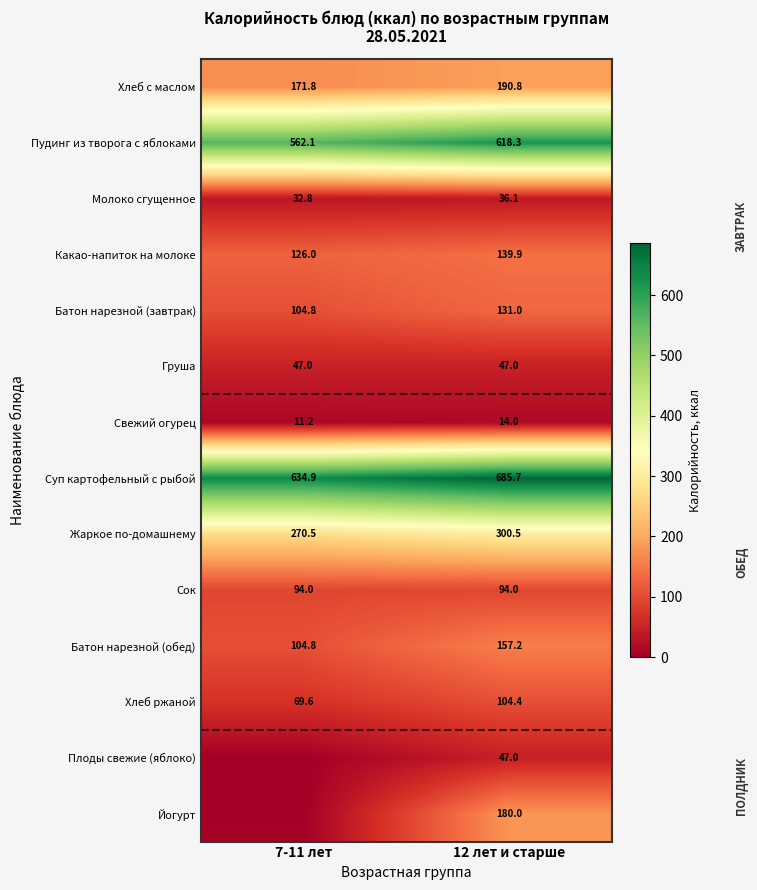

Rank the categories by Какао-напиток на молоке value from lowest to highest.

7-11 лет, 12 лет и старше